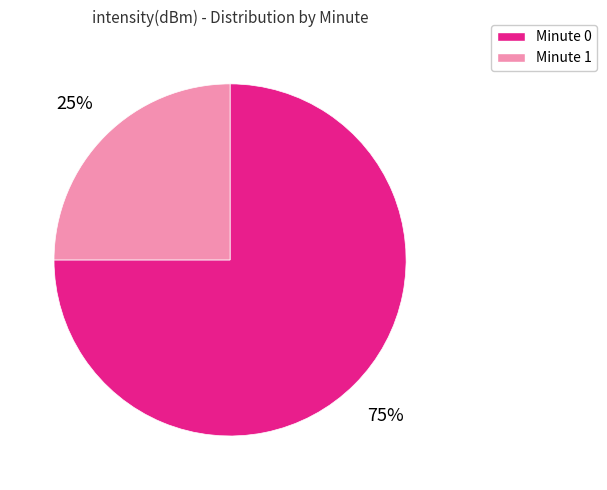

Which slice is the largest?

Minute 0